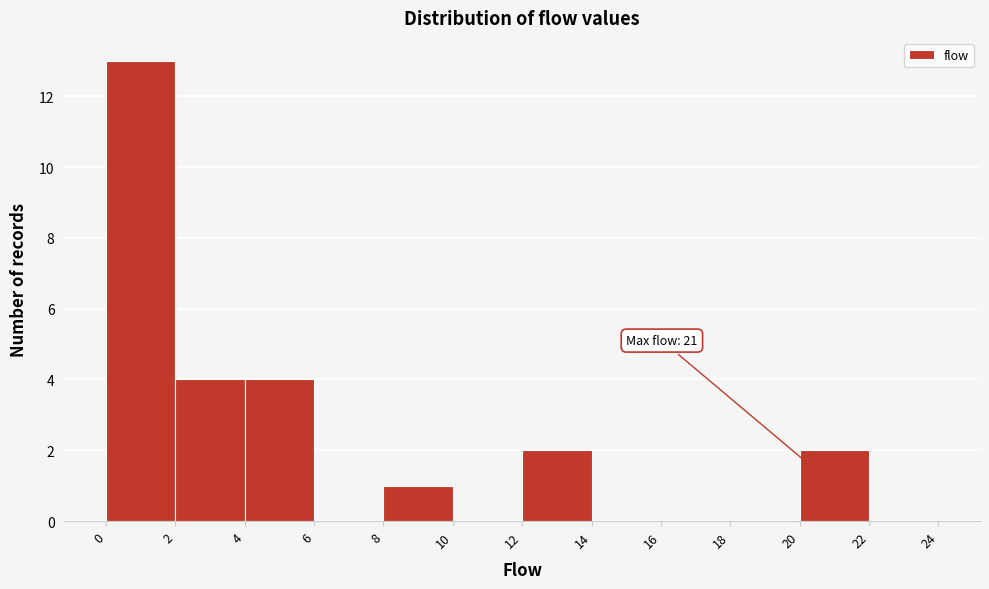

Over which range of the x-axis is the bar tallest?

0 to 2